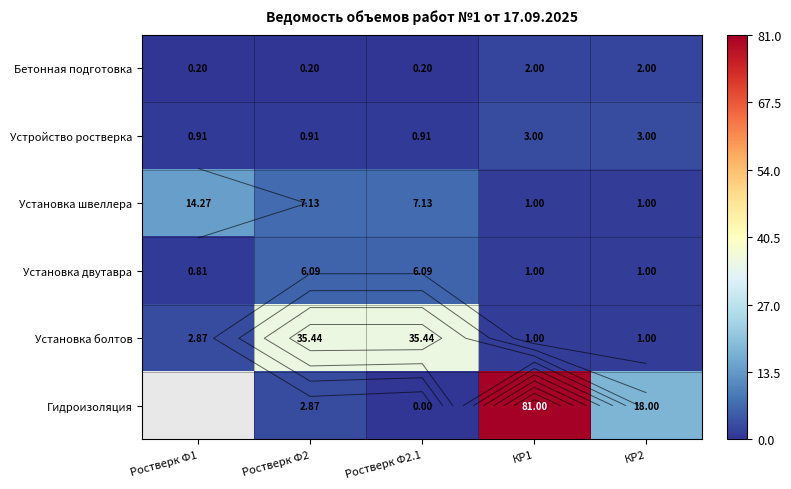

What is the difference between the maximum and minimum values in the Установка двутавра series?

5.3